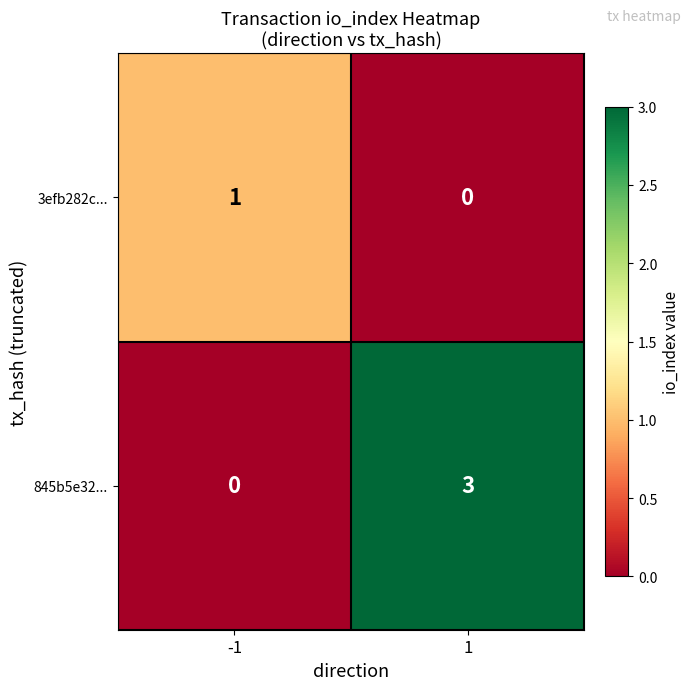

How many values in the 3efb282c... series are below 1?

1